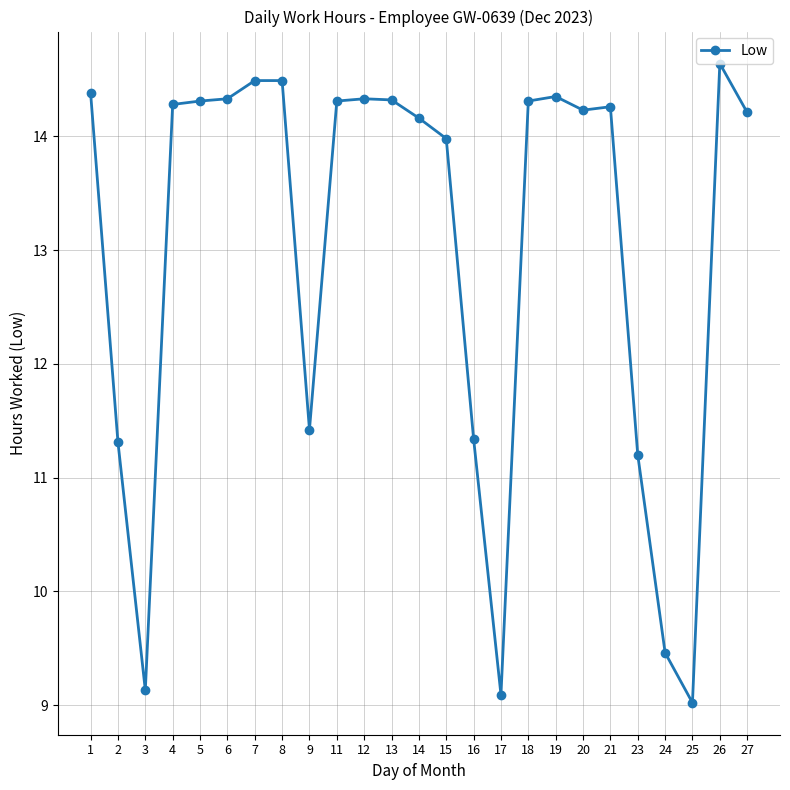

Where is the data nearest to the value 11?

23